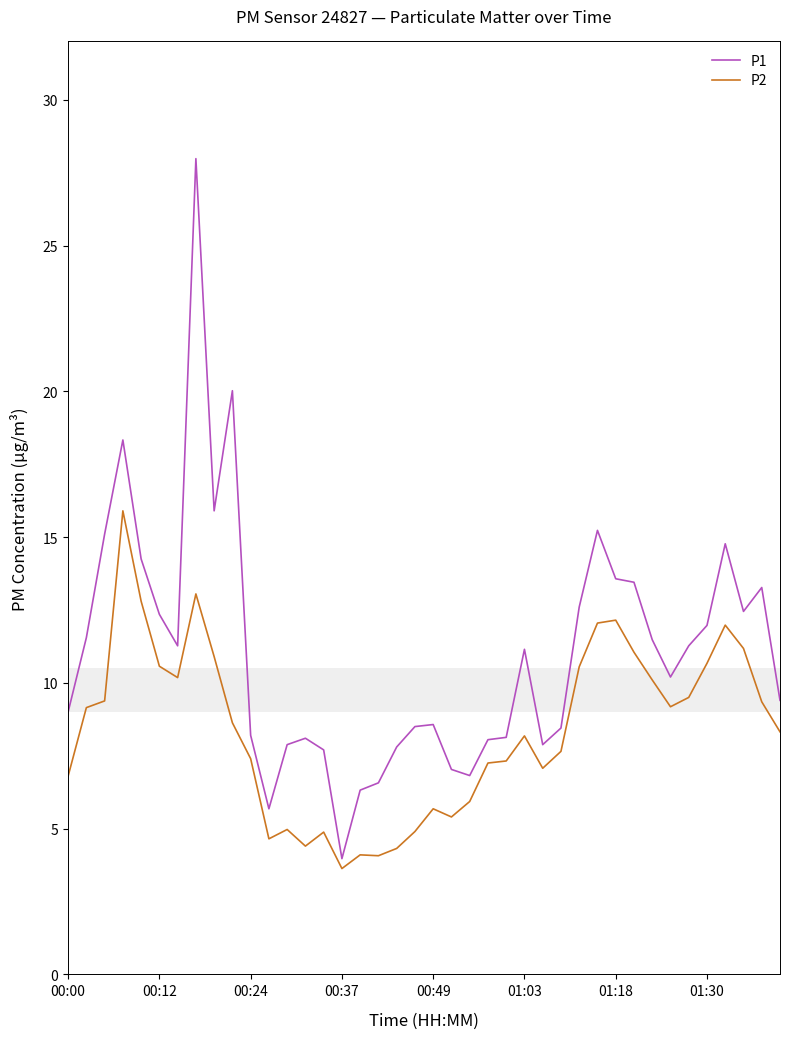

List the series in order of their overall mean, lowest first.

P2, P1